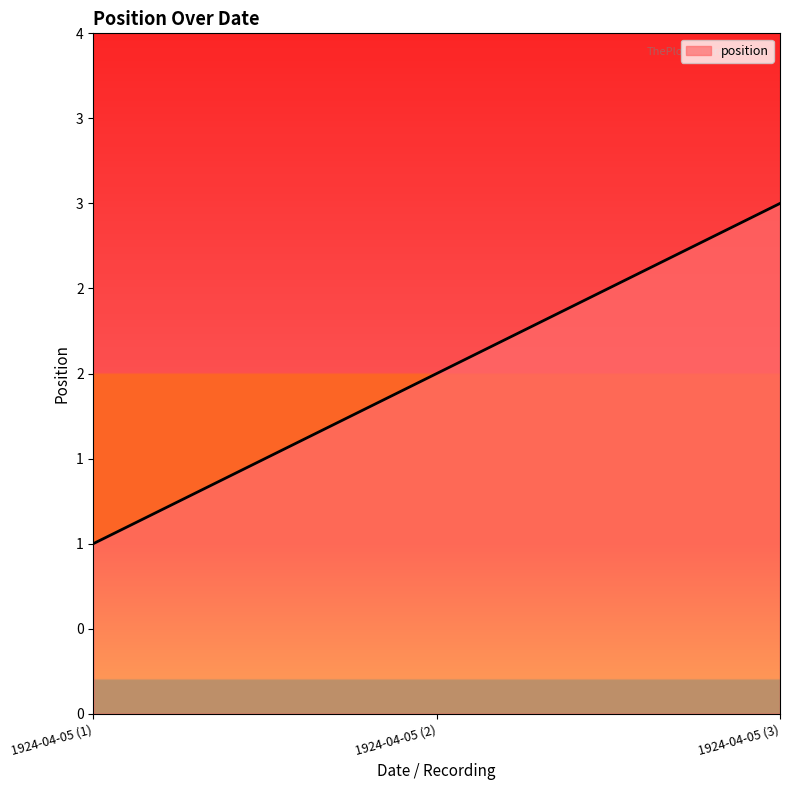

List the labels in order of value, smallest first.

1924-04-05 (1), 1924-04-05 (2), 1924-04-05 (3)